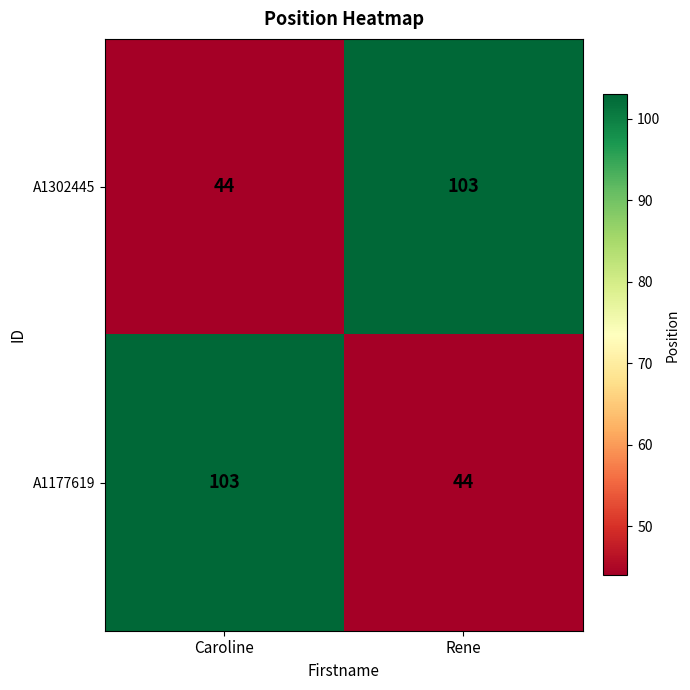

What is the total value across all series at Rene?

147